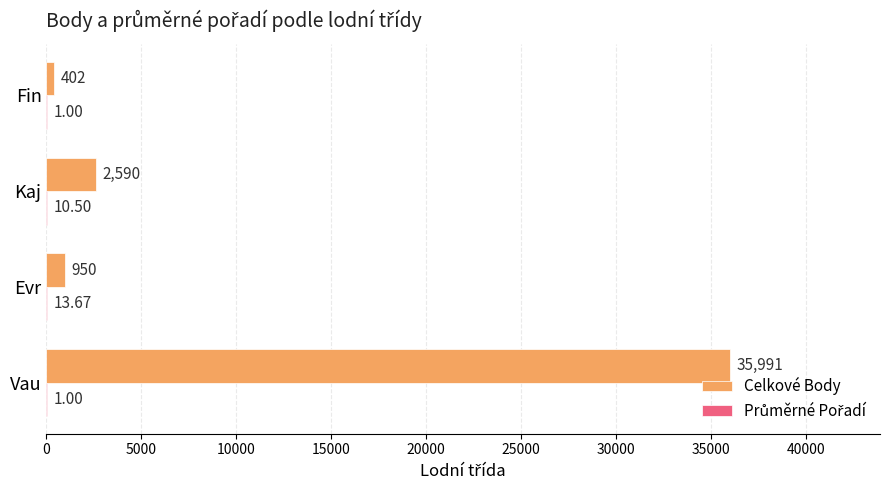

Which label corresponds to the largest value in the chart?

Vau